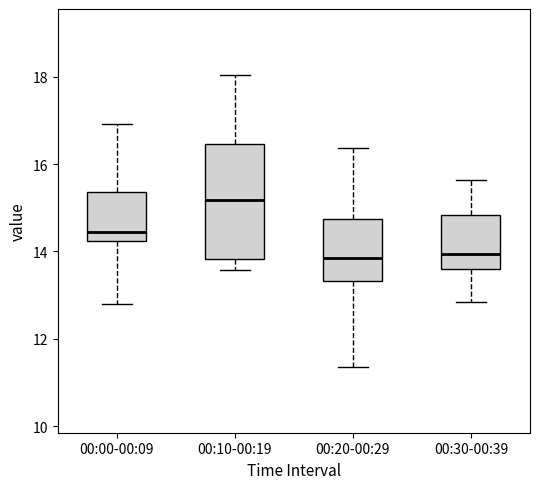

Reading left to right, read every box against the y-axis: the position of its median line, the range the box covers, and the ends of its whiskers. The values are not printed on the chart, so give them approximately, as read against the axis.

00:00-00:09: median 14.4, box 14.2 to 15.4, whiskers 12.8 to 17.0
00:10-00:19: median 15.2, box 13.8 to 16.4, whiskers 13.6 to 18.0
00:20-00:29: median 13.8, box 13.4 to 14.8, whiskers 11.4 to 16.4
00:30-00:39: median 14.0, box 13.6 to 14.8, whiskers 12.8 to 15.6